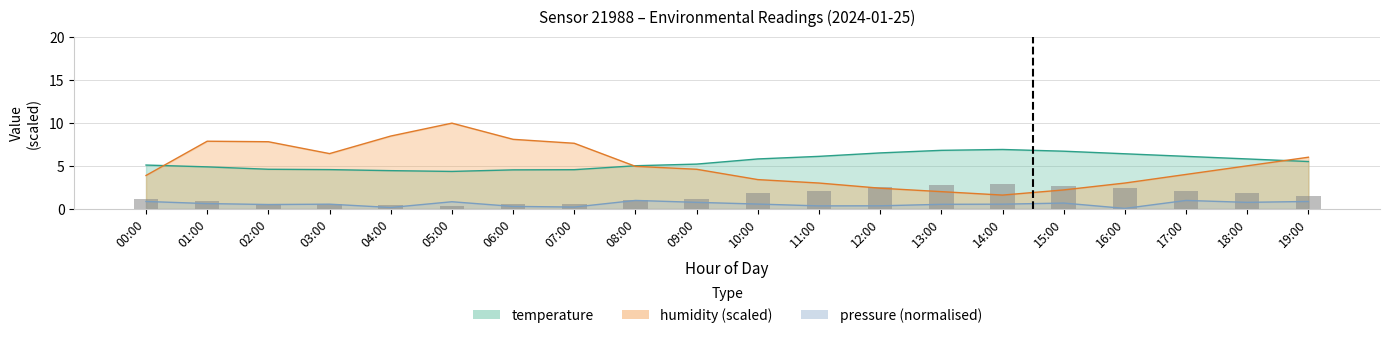

What is the value of the temperature bar at the 13th from the left?

6.5